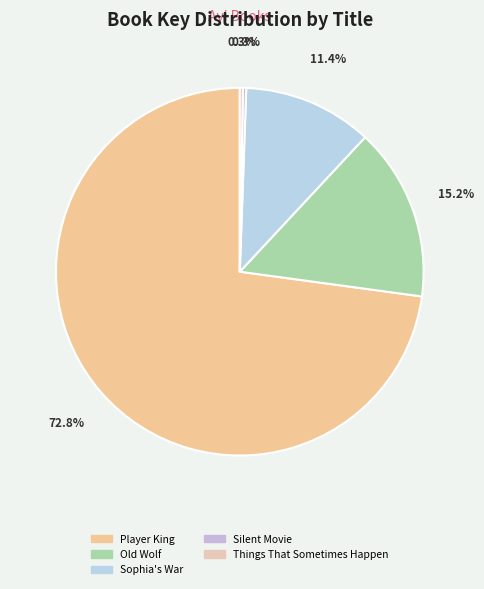

Approximately how many times larger is the value at Silent Movie compared to Things That Sometimes Happen?

1.0